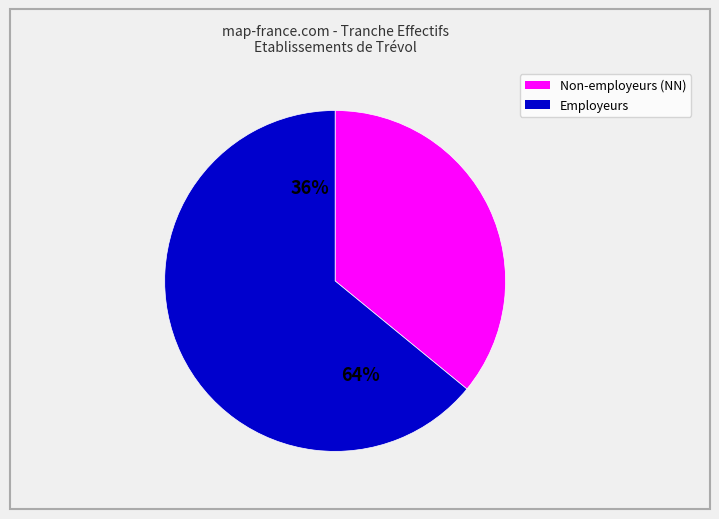

Does 52 account for over 50% of the chart?

No